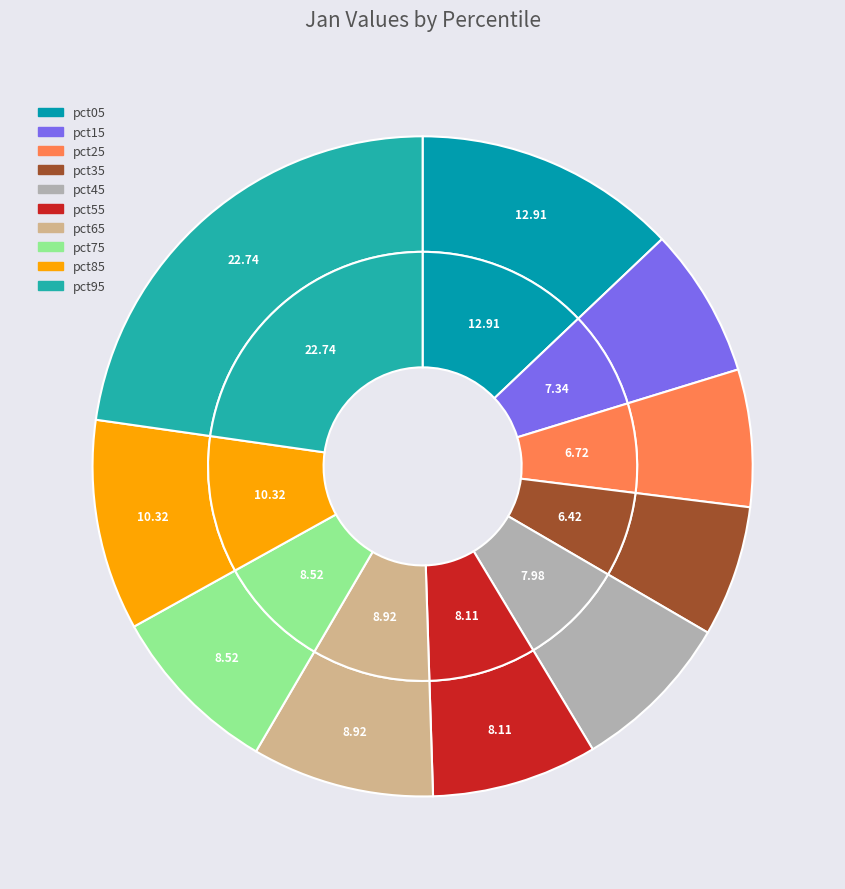

Rank the categories by value from highest to lowest.

pct95, pct05, pct85, pct65, pct75, pct55, pct45, pct15, pct25, pct35